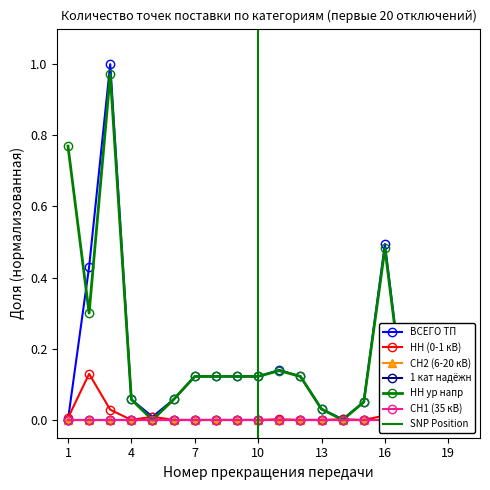

True or false: ВСЕГО ТП has more than 0 points higher than both neighbors.

True